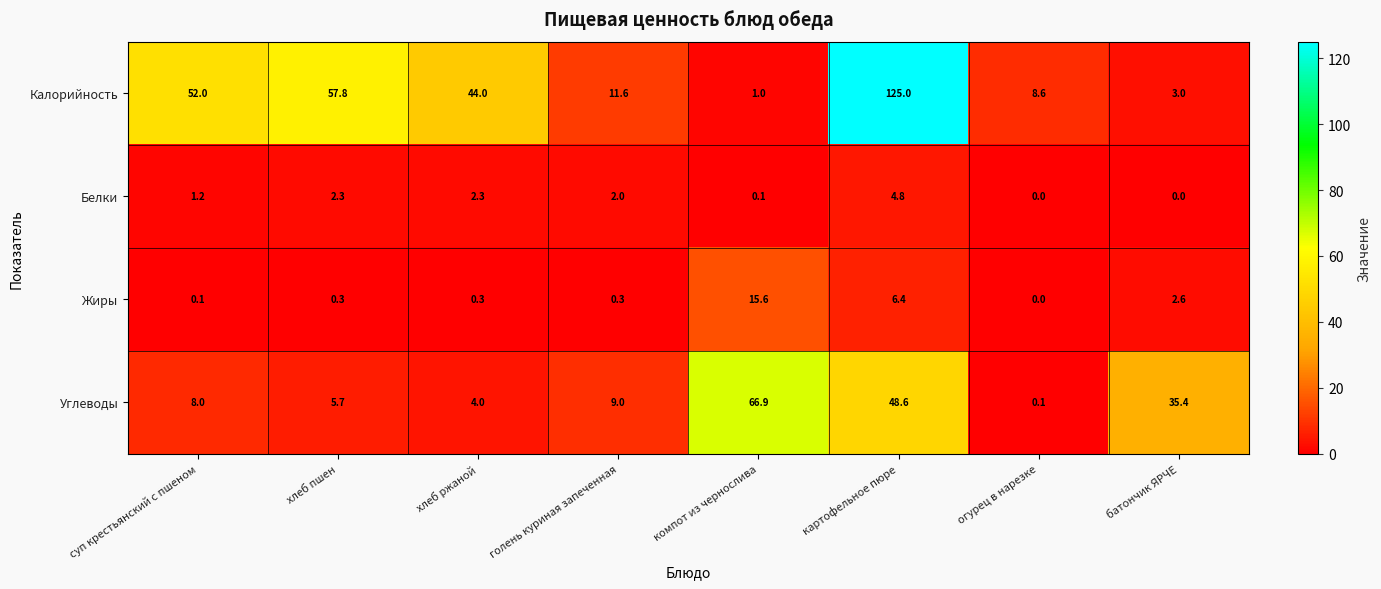

What is the difference between the highest and lowest values at хлеб ржаной?

43.7